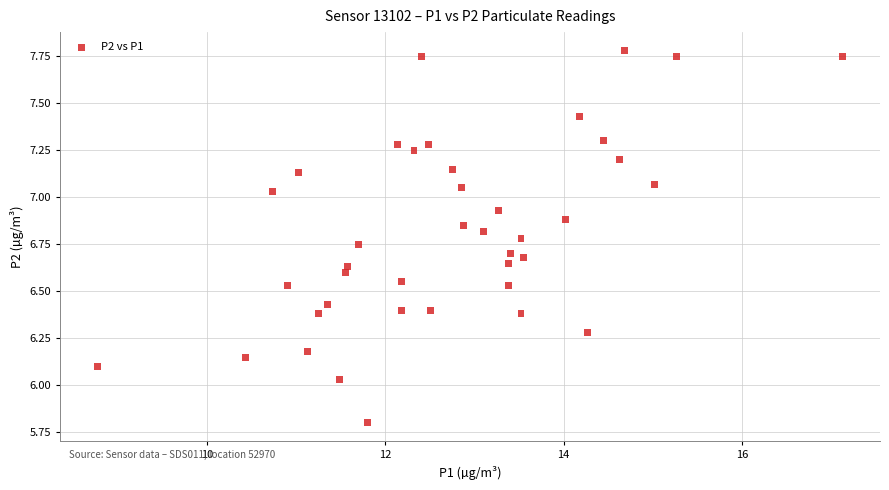

What is the range of X values (max minus min)?

8.4